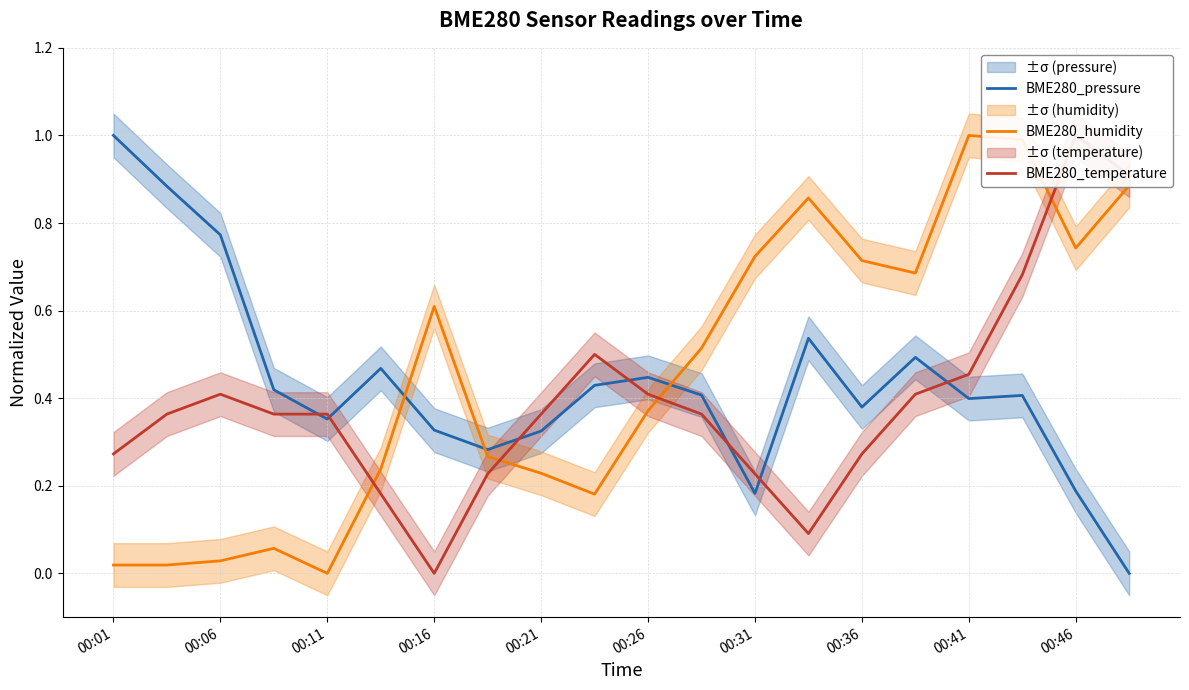

The BME280_humidity series shows 0.1 at 00:16. True or false?

False